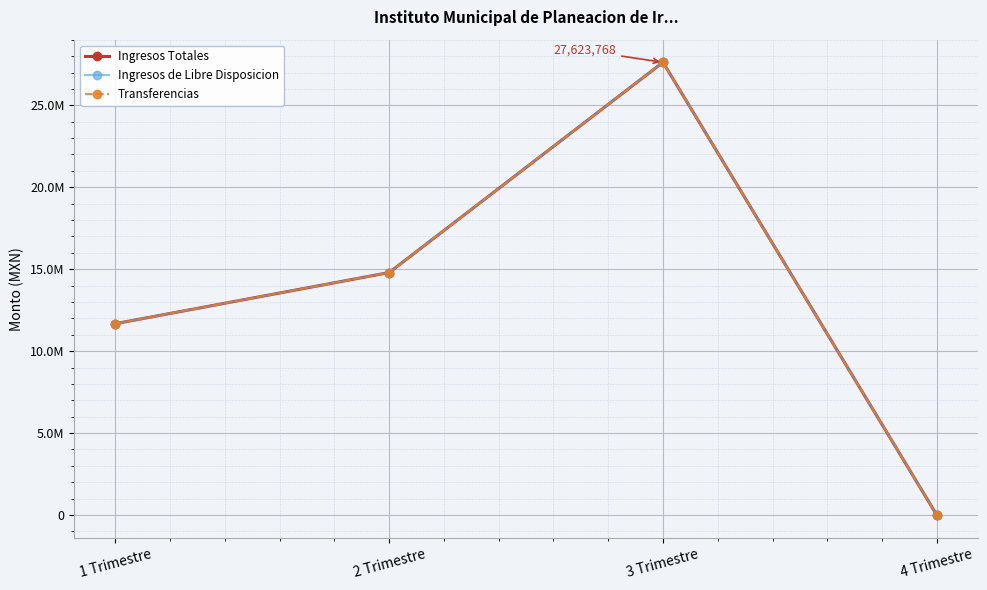

Between 1 Trimestre and 3 Trimestre, which series saw the biggest shift?

Ingresos Totales